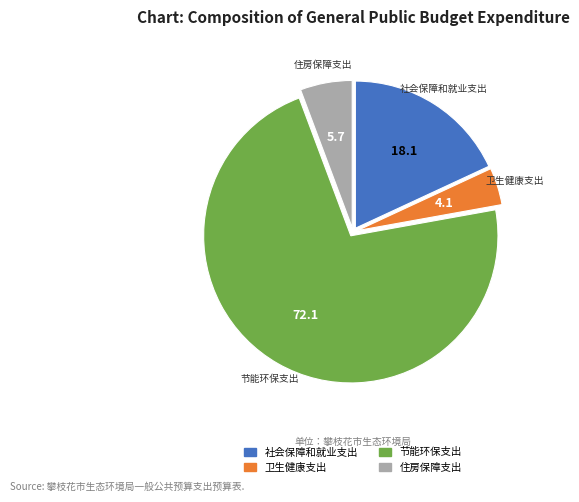

The 住房保障支出 slice represents 1% of the pie. True or false?

False